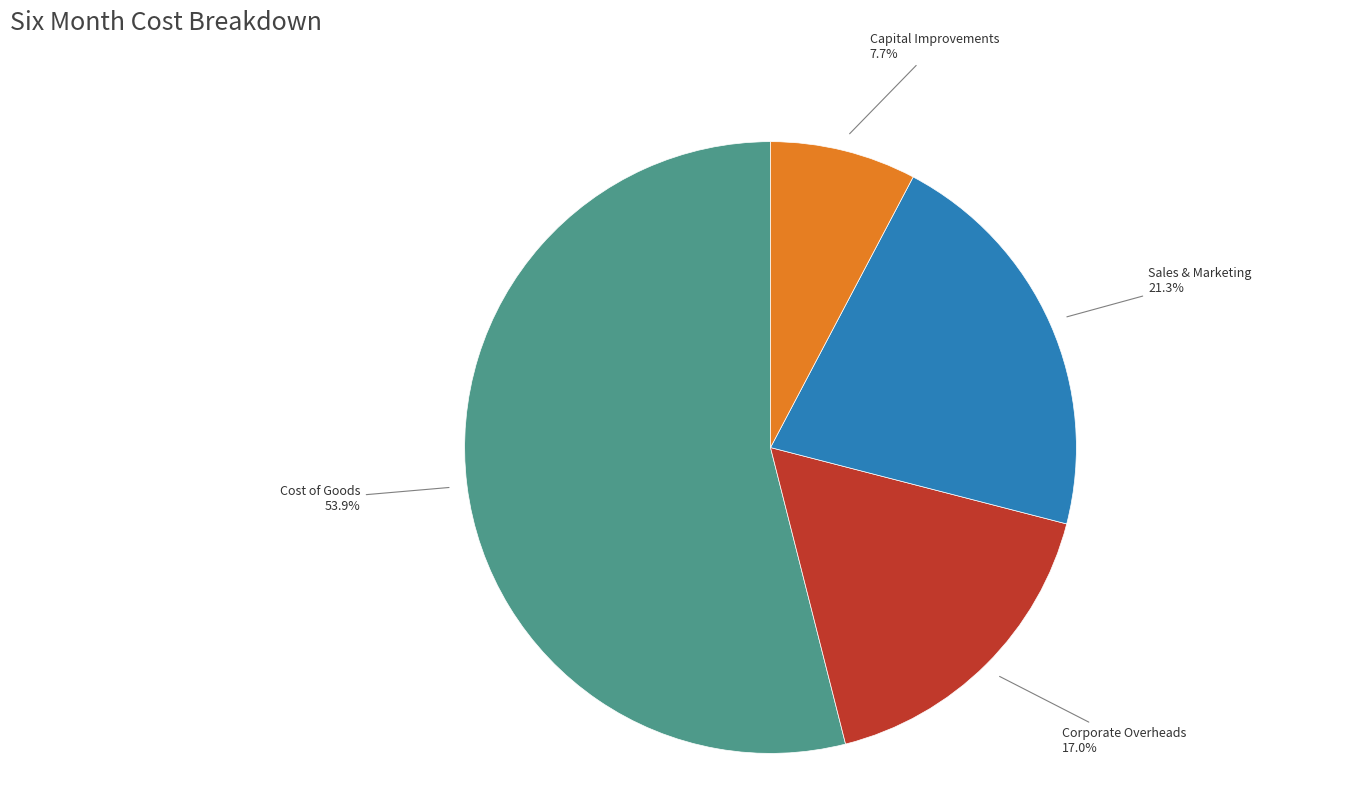

Between Corporate Overheads and Capital Improvements, which is larger?

Corporate Overheads